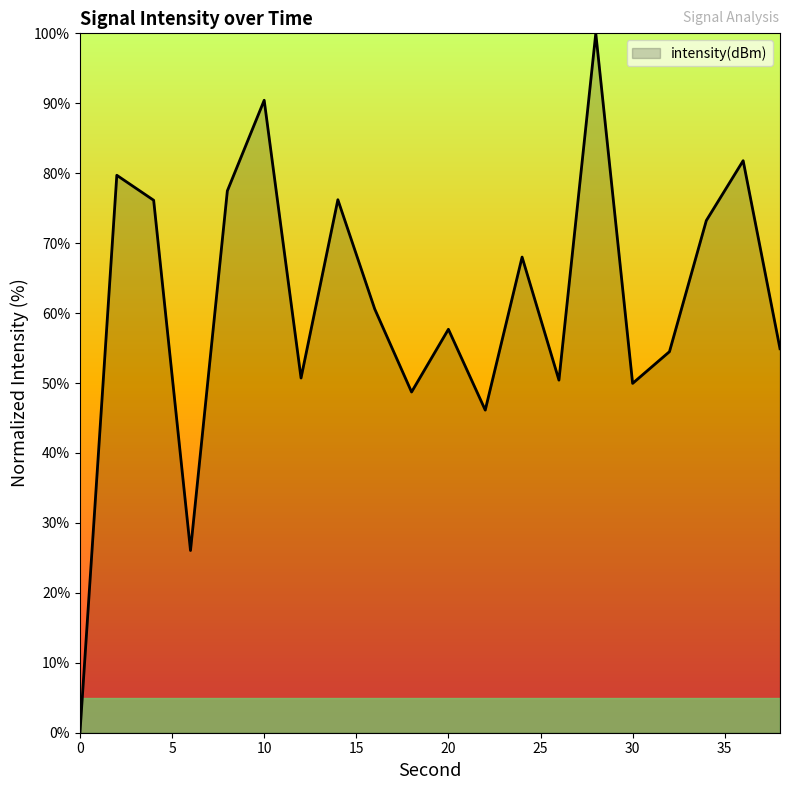

What is the difference between the maximum and minimum values?

100.0